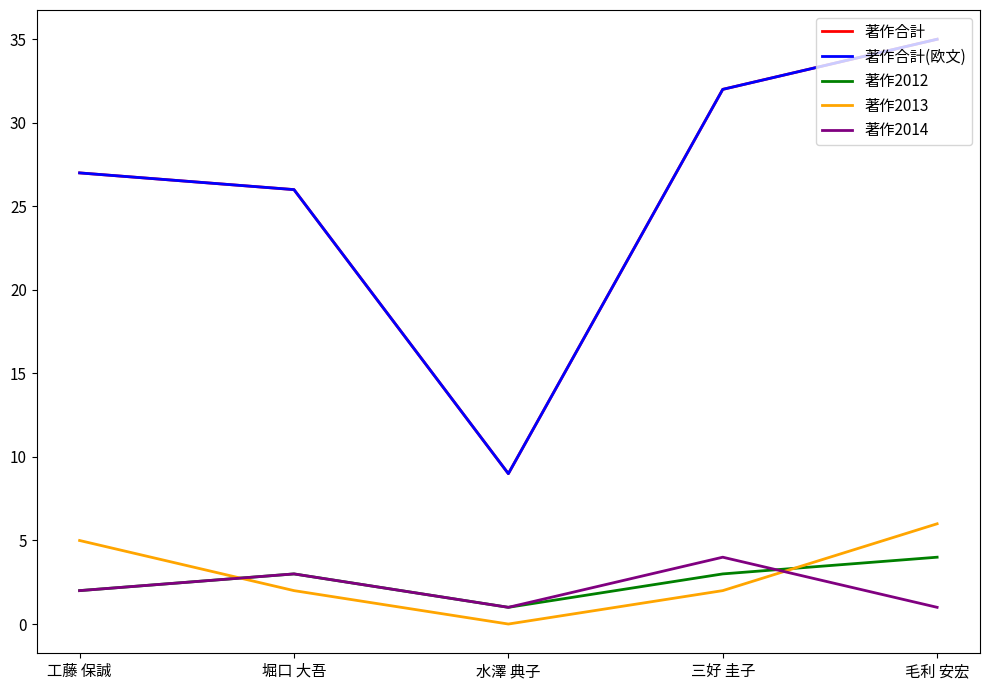

Which category has the highest value across all series?

毛利 安宏